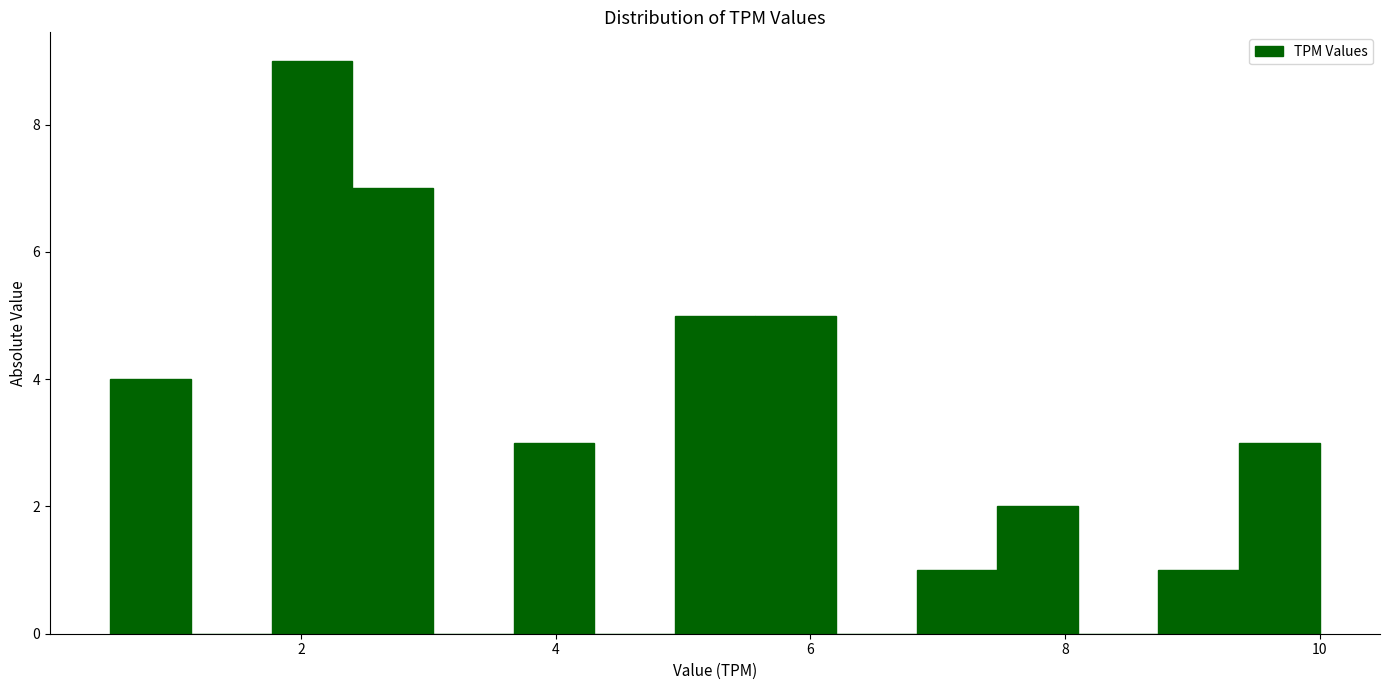

Read against the x-axis, roughly where is the centre of the tallest bar?

2.0